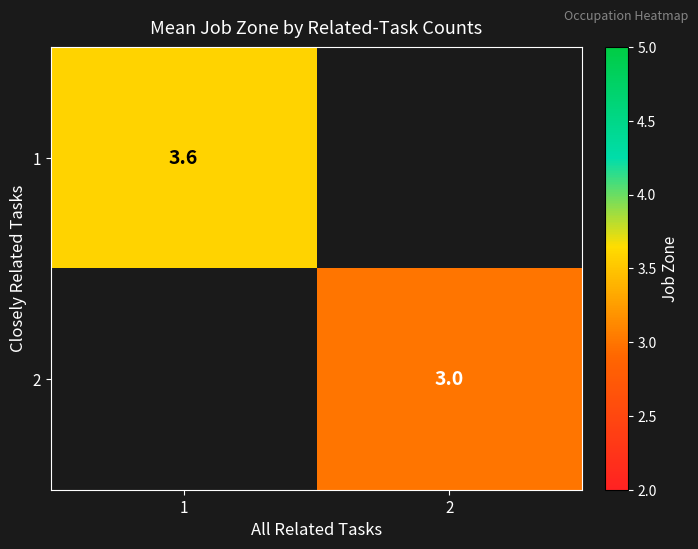

Is the value of 2 at 2 greater than the value of 1 at 1?

No